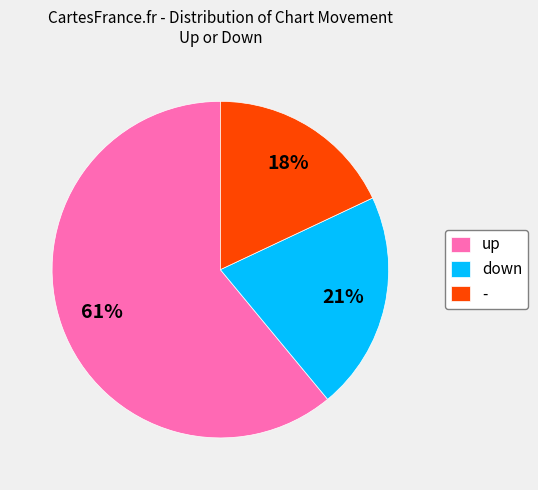

To the nearest percent, what is the average slice percentage?

33%